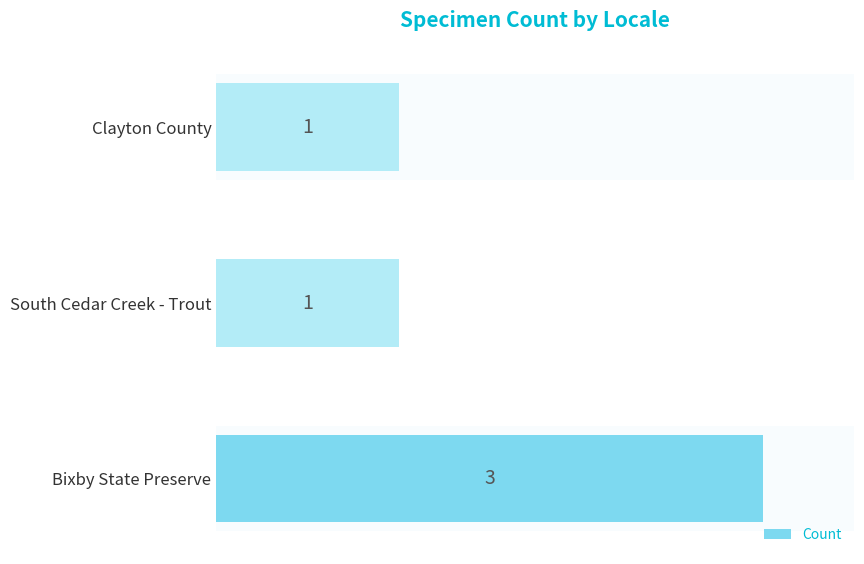

Count the values in the range 1 to 3.

3